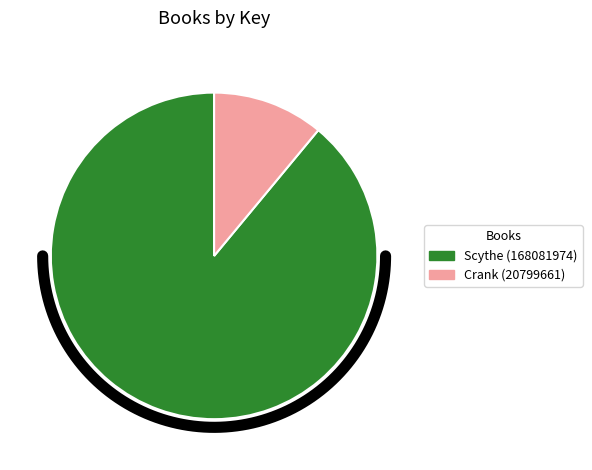

To the nearest percent, what percentage of the pie is Crank (20799661)?

11%